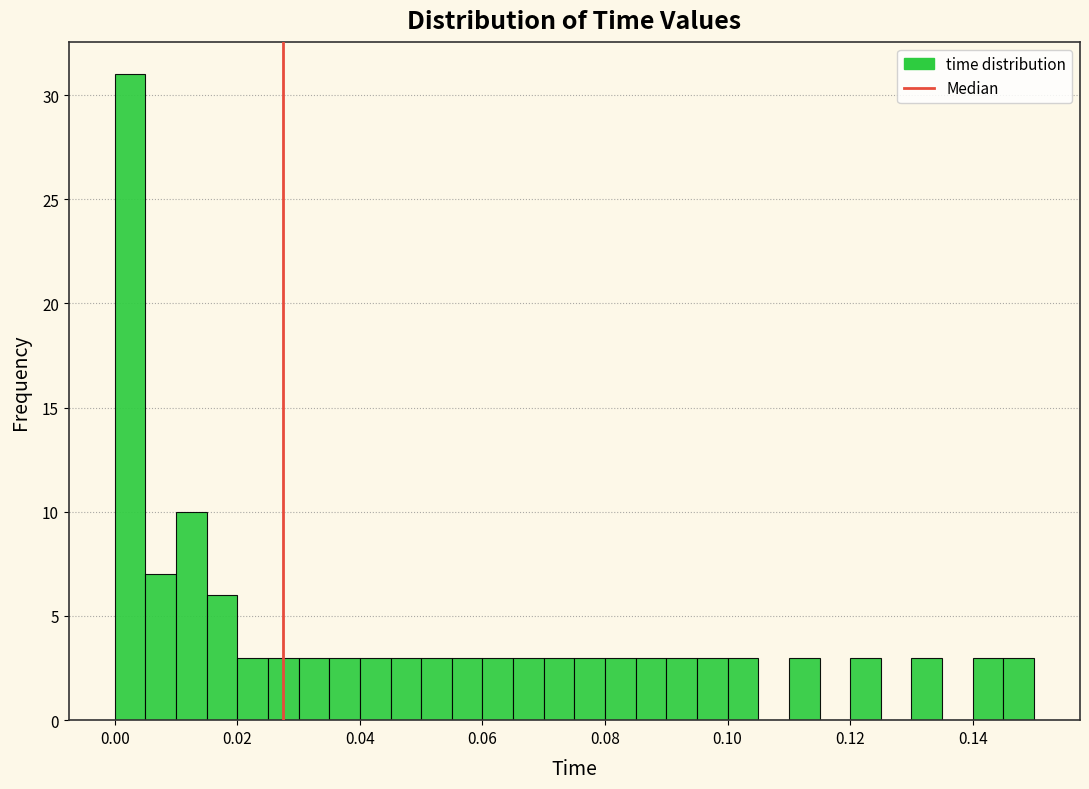

Around what value on the x-axis is the tallest bar? Give the approximate position of its centre, as read against the axis.

0.002